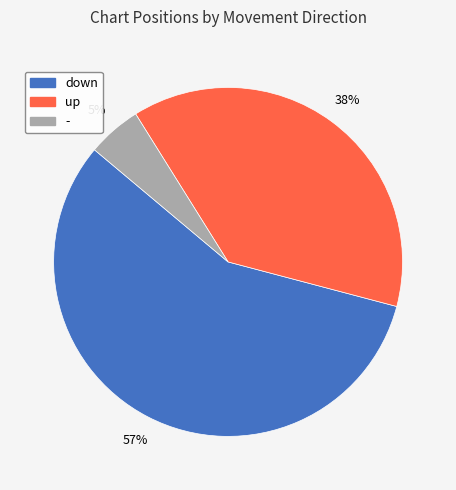

Is there a majority slice in this chart?

Yes